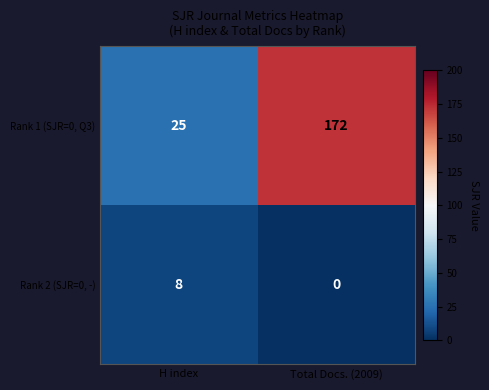

At which label is Rank 1 (SJR=0, Q3) closest to 98?

H index